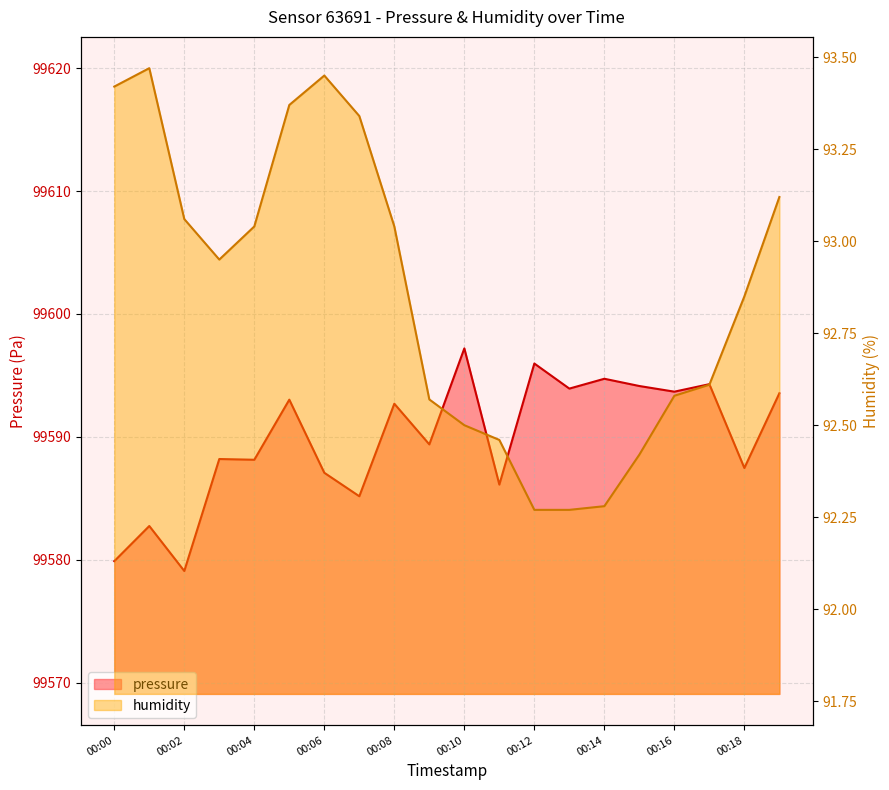

What are all the series names shown in the legend?

pressure, humidity